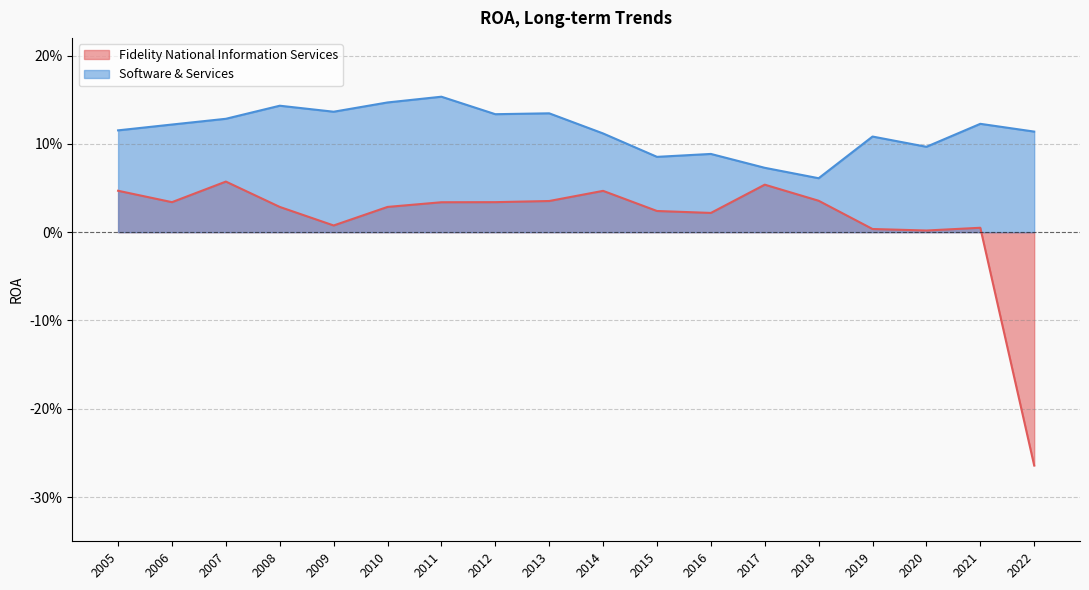

At which label is Software & Services closest to 0?

2018